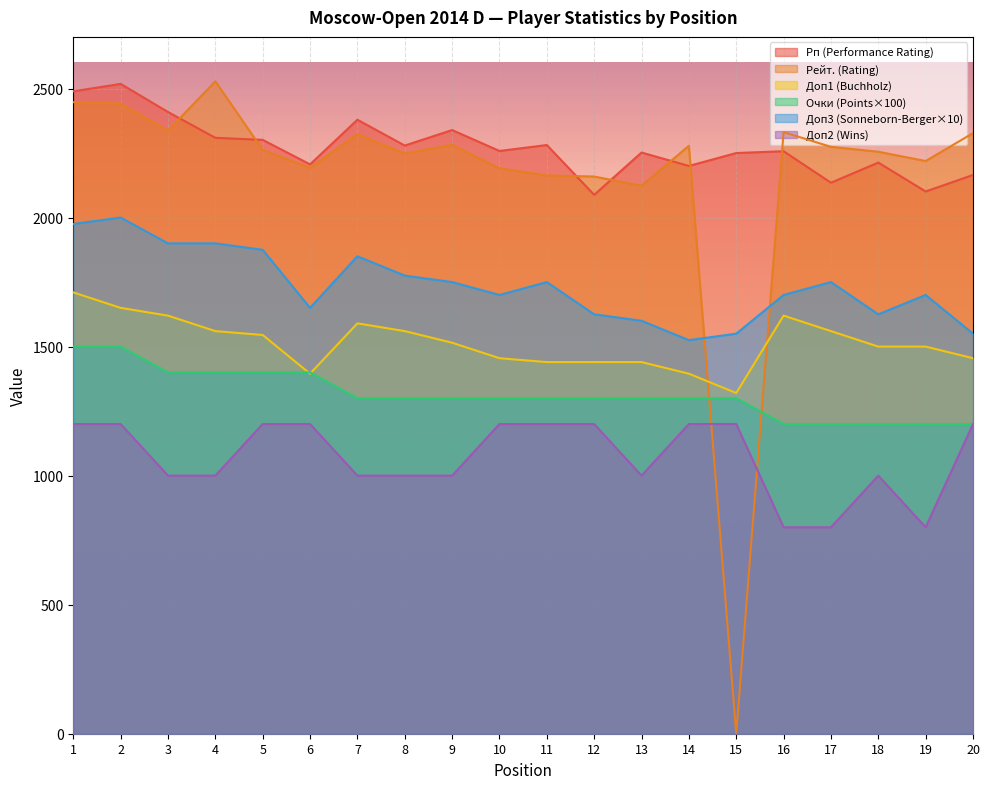

What are all the series names shown in the legend?

Рп (Performance Rating), Рейт. (Rating), Доп1 (Buchholz), Очки (Points×100), Доп3 (Sonneborn-Berger×10), Доп2 (Wins)